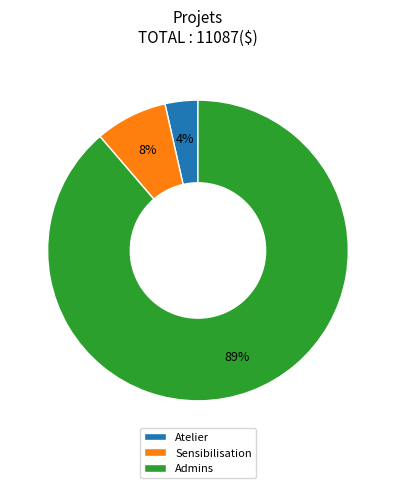

To the nearest percent, what is the average slice percentage?

33%